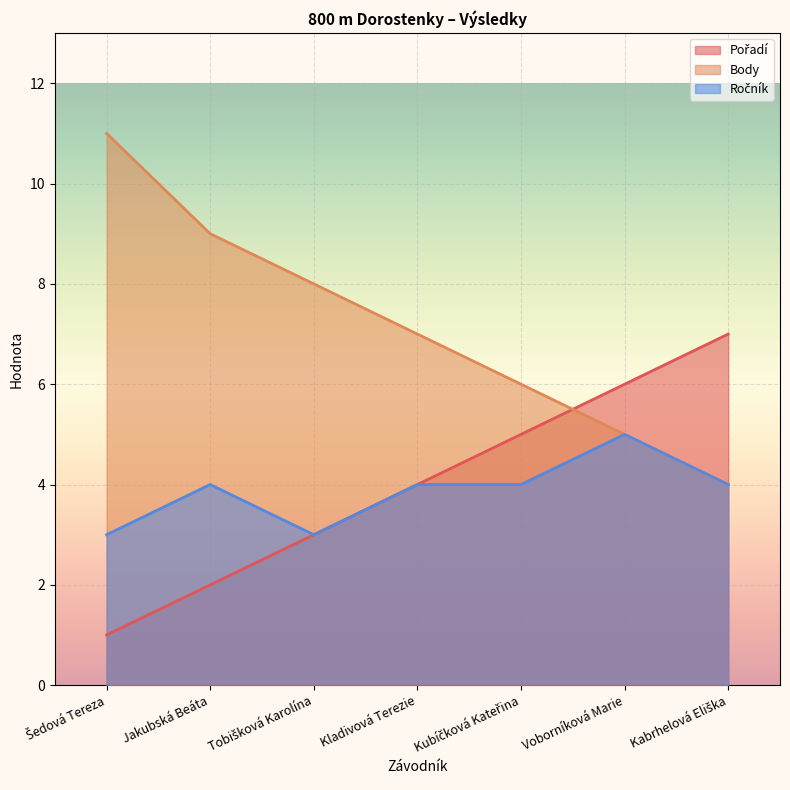

True or false: Pořadí and Ročník cross at least once.

False